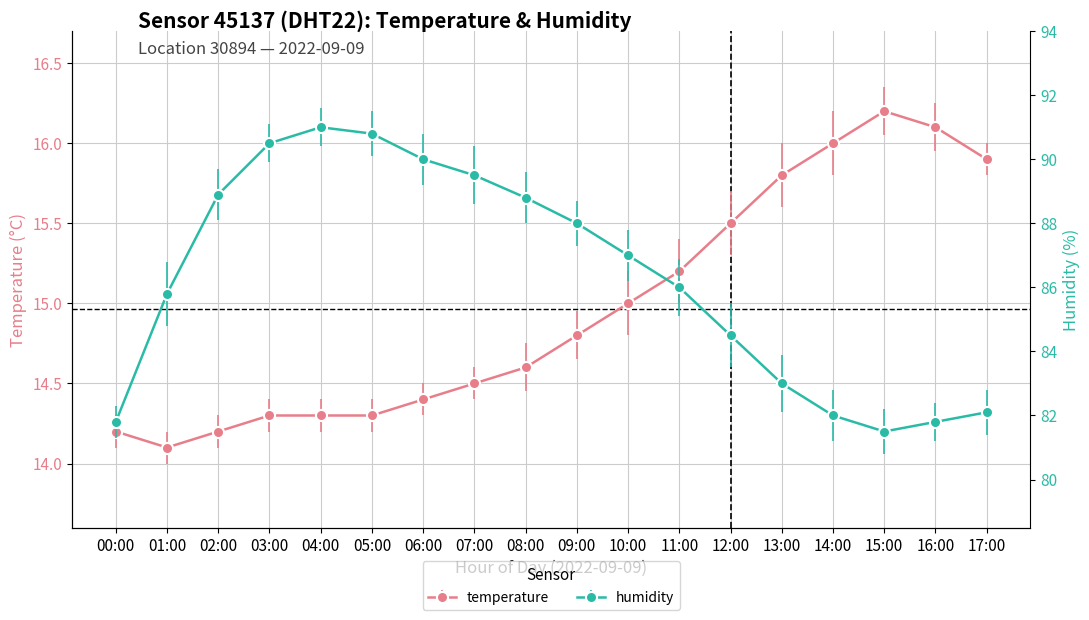

In humidity, how many points are higher than both neighbors (excluding endpoints)?

1